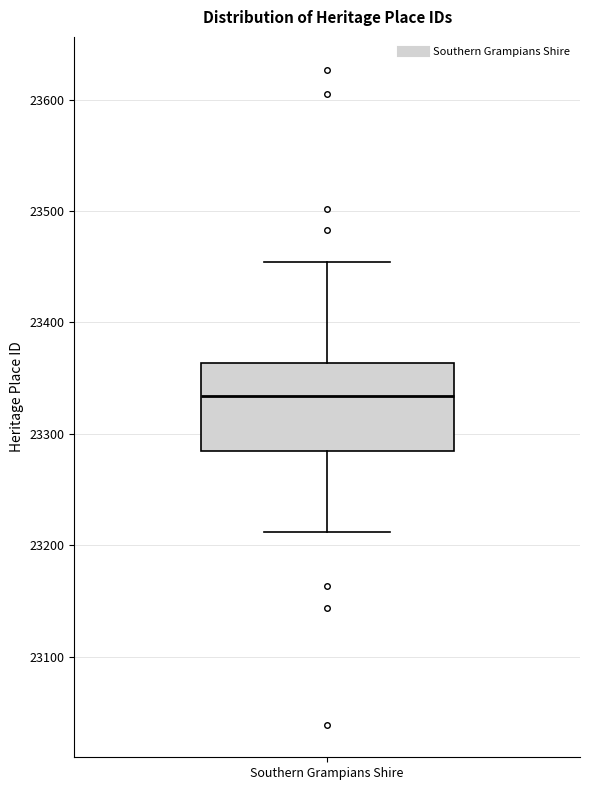

Read this box plot against the y-axis: the position of the median line, the range covered by the box, and the ends of both whiskers. The values are not printed on the chart, so give them approximately, as read against the axis.

median 23330, box 23290 to 23360, whiskers 23210 to 23450